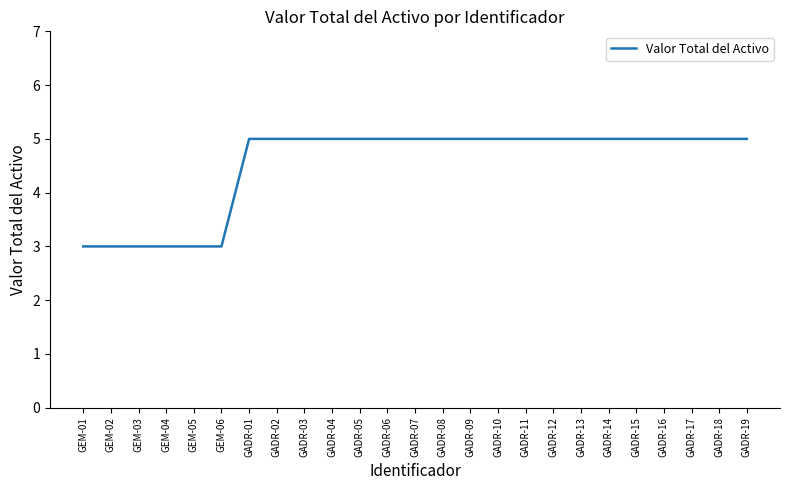

What is the smallest value displayed?

3